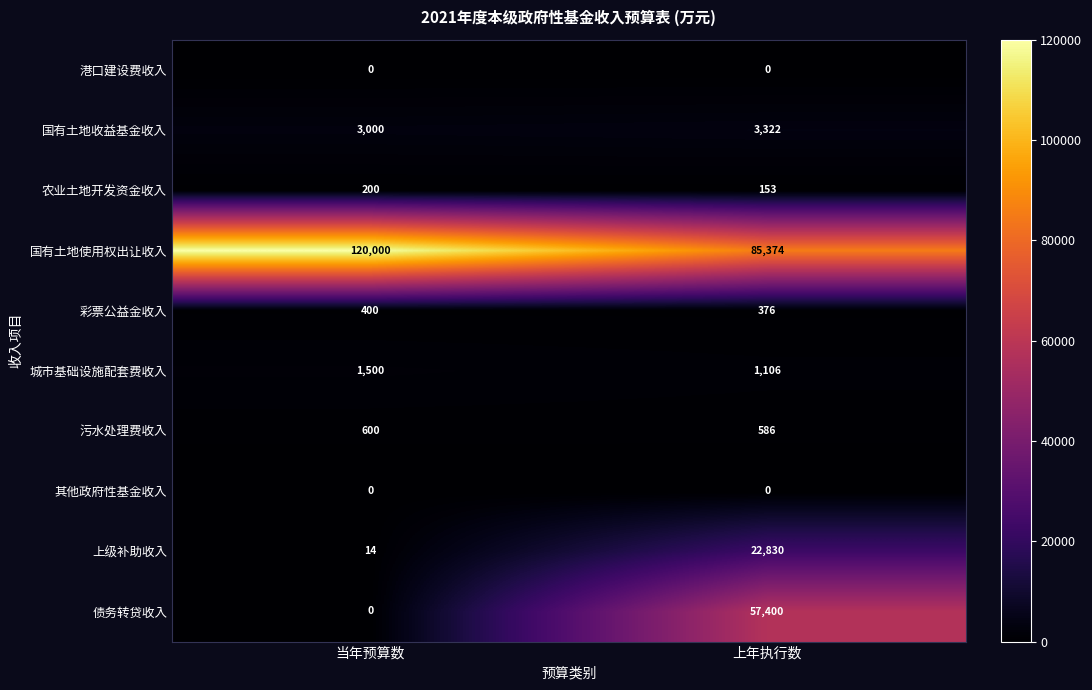

Reading left to right, extract all data points from this chart.

港口建设费收入: 当年预算数=0	上年执行数=0
国有土地收益基金收入: 当年预算数=3000	上年执行数=3322
农业土地开发资金收入: 当年预算数=200	上年执行数=153
国有土地使用权出让收入: 当年预算数=120000	上年执行数=85374
彩票公益金收入: 当年预算数=400	上年执行数=376
城市基础设施配套费收入: 当年预算数=1500	上年执行数=1106
污水处理费收入: 当年预算数=600	上年执行数=586
其他政府性基金收入: 当年预算数=0	上年执行数=0
上级补助收入: 当年预算数=14	上年执行数=22830
债务转贷收入: 当年预算数=0	上年执行数=57400